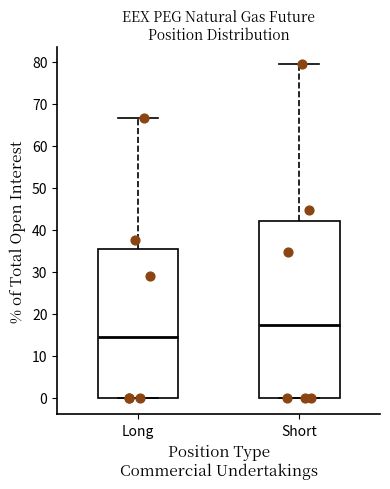

Reading left to right, transcribe this box plot: for each box, give where its median line is, the range the box spans, and where its two whiskers end, as read against the y-axis. The values are not printed on the chart, so give them approximately, as read against the axis.

Long: median 15, box 0 to 35, whiskers 0 to 67
Short: median 17, box 0 to 42, whiskers 0 to 79